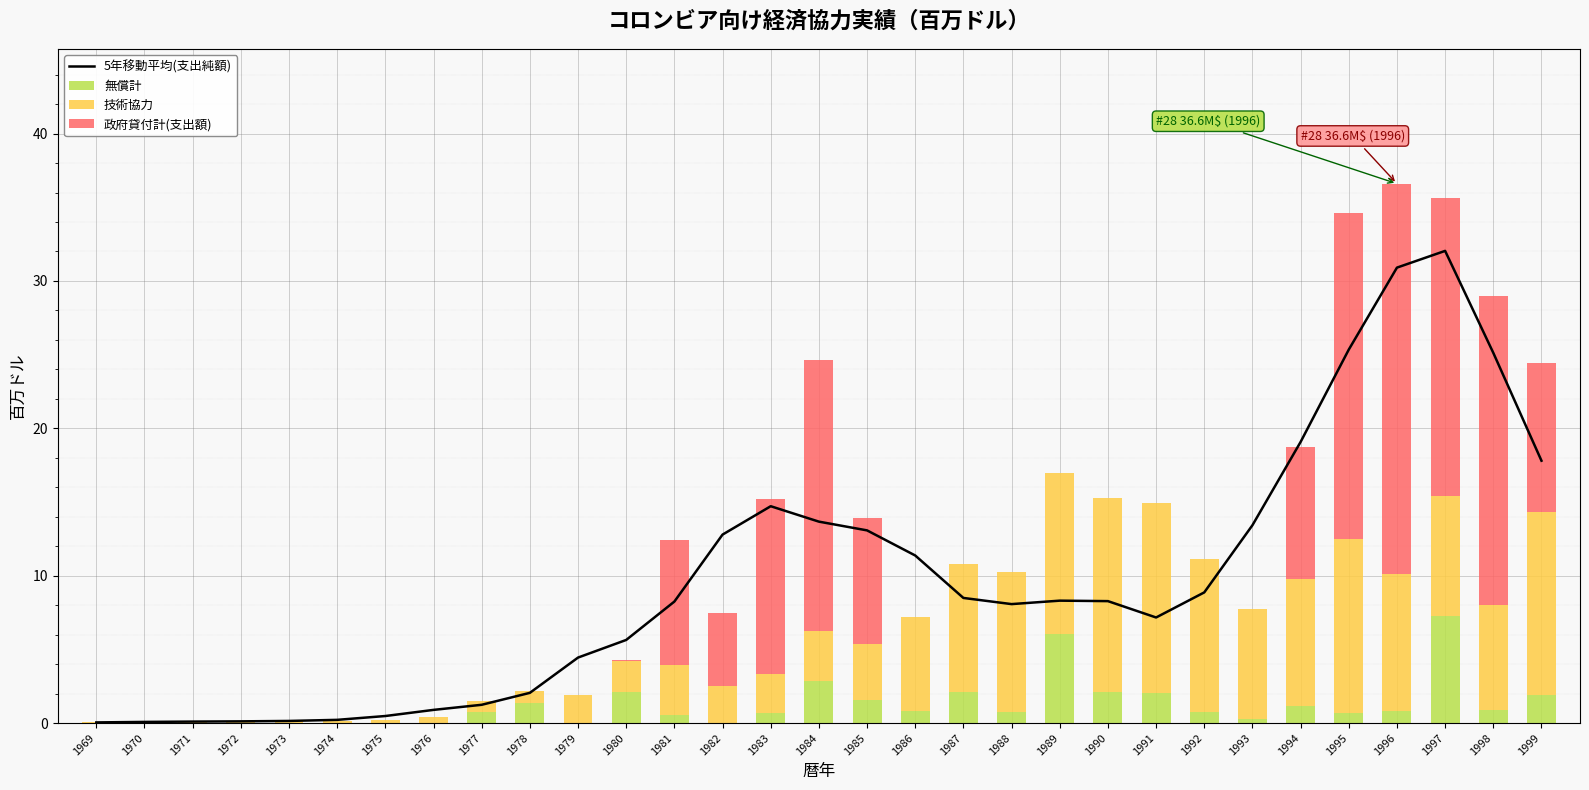

Count the number of categories in the chart.

31